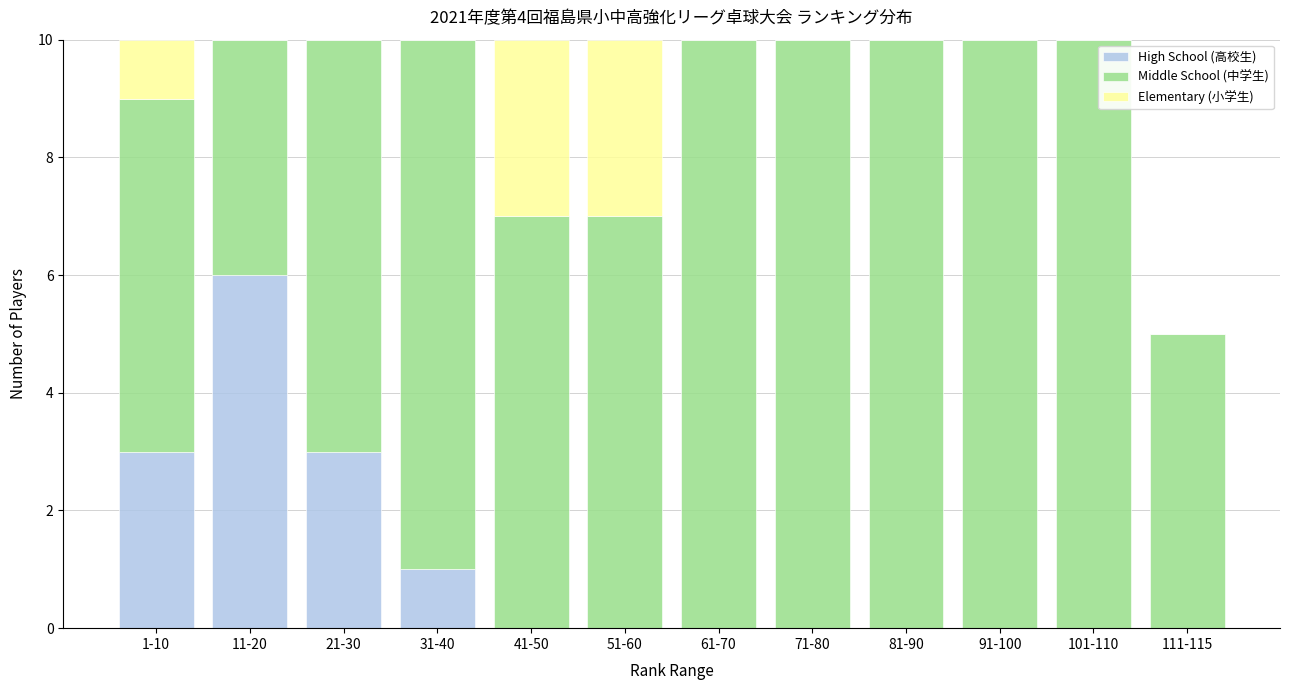

The value of High School (高校生) at 111-115 is 3. True or false?

False